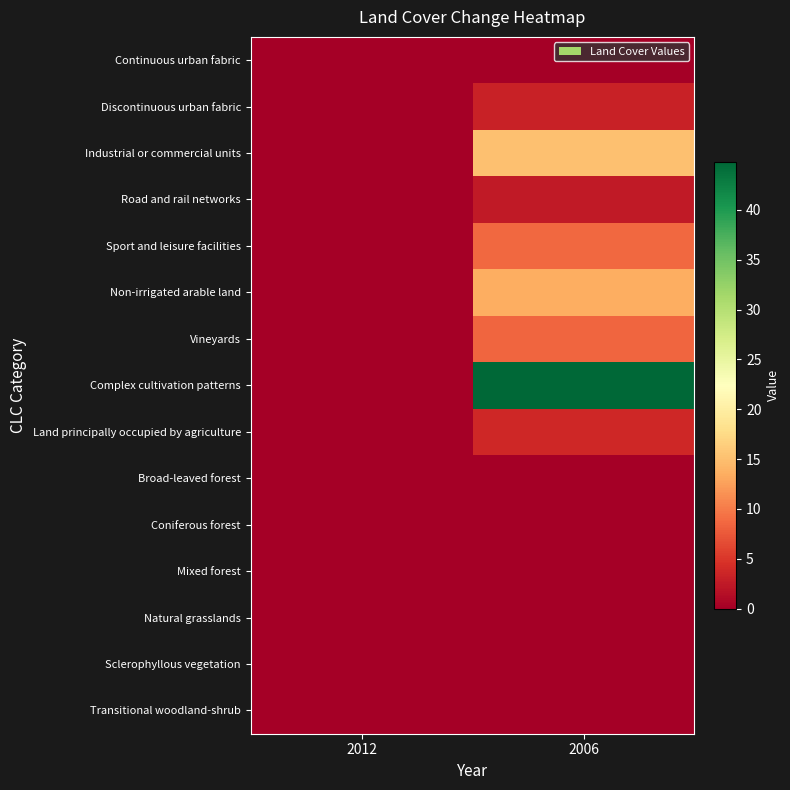

Which label corresponds to the smallest value in the chart?

2012